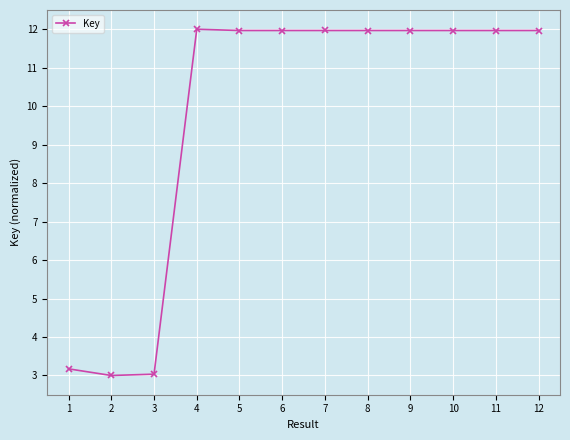

What is the sum of all values?

116.9